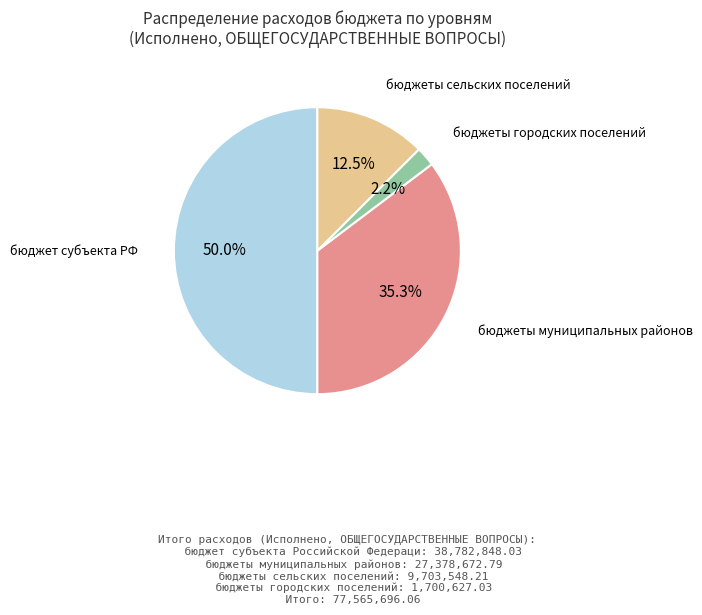

What portion of the pie excludes бюджеты муниципальных районов?

64.7%